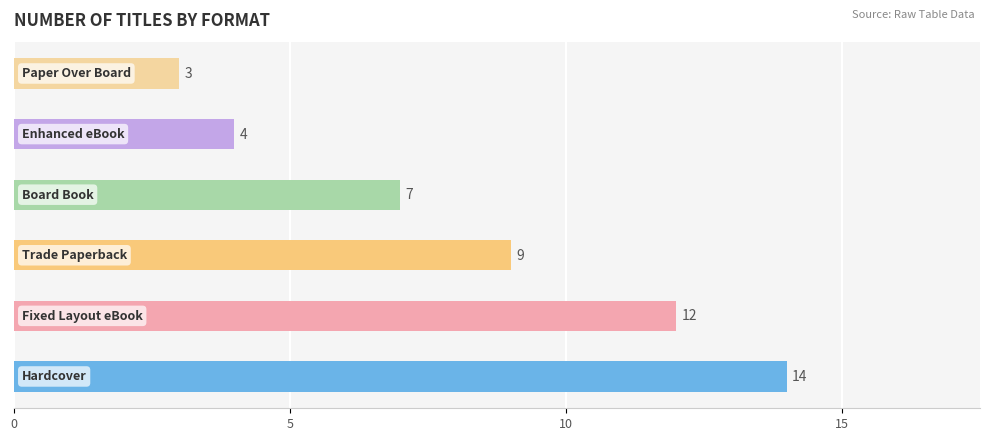

Reading bottom to top, transcribe all the data shown in this chart.

14	12	9	7	4	3